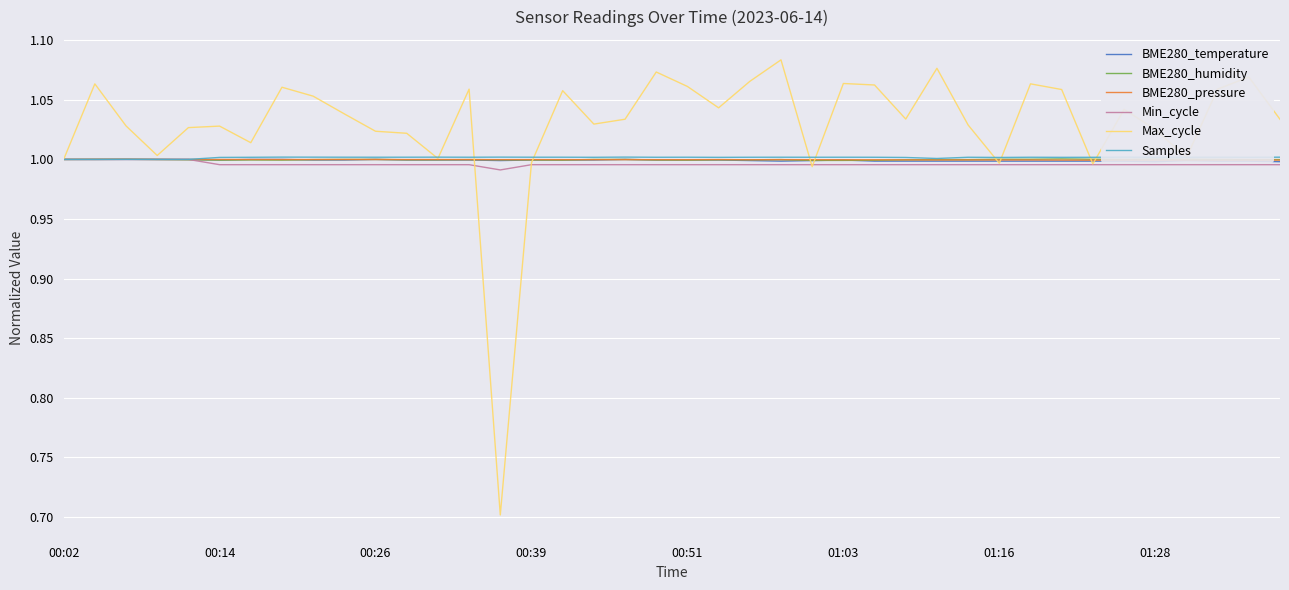

How many categories are shown in the chart?

40